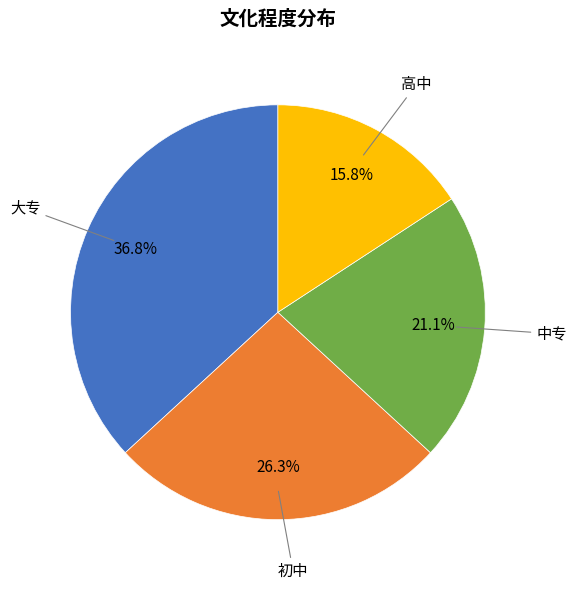

To the nearest percent, what is the difference between the largest and smallest slice percentages?

21%